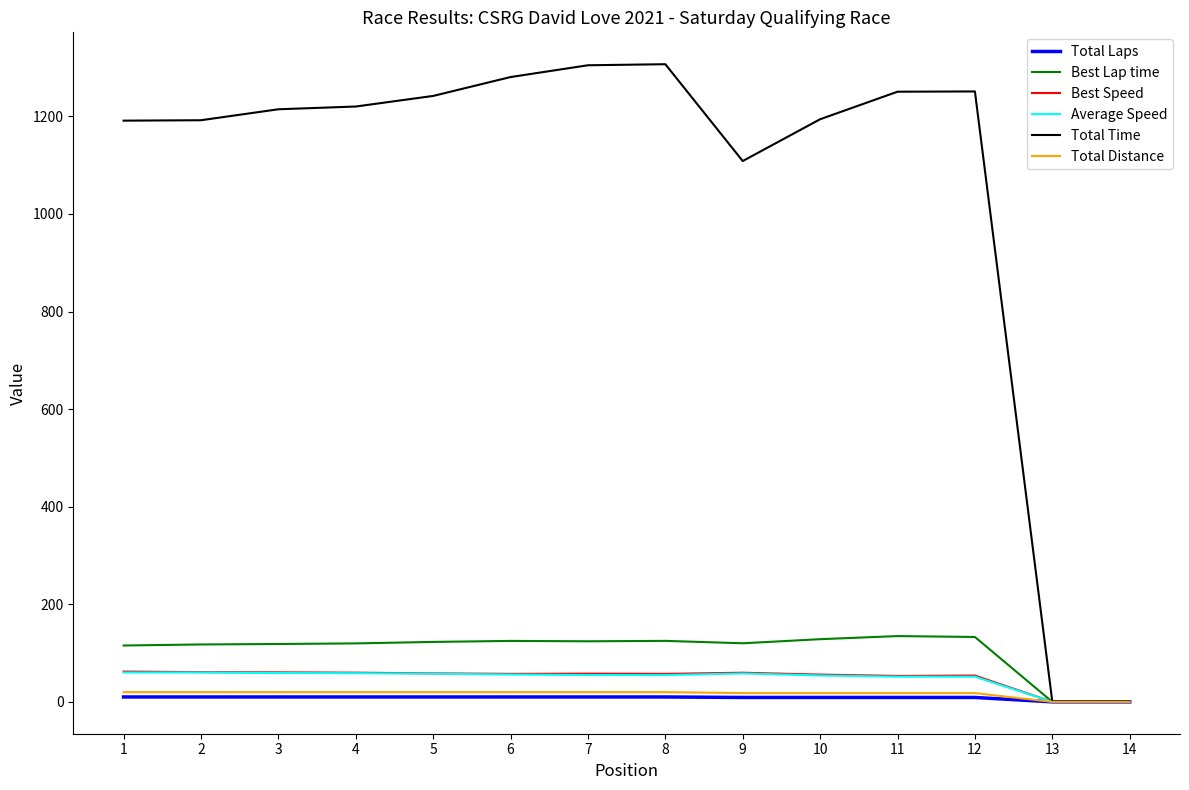

What is the highest value of the Best Speed series?

62.1